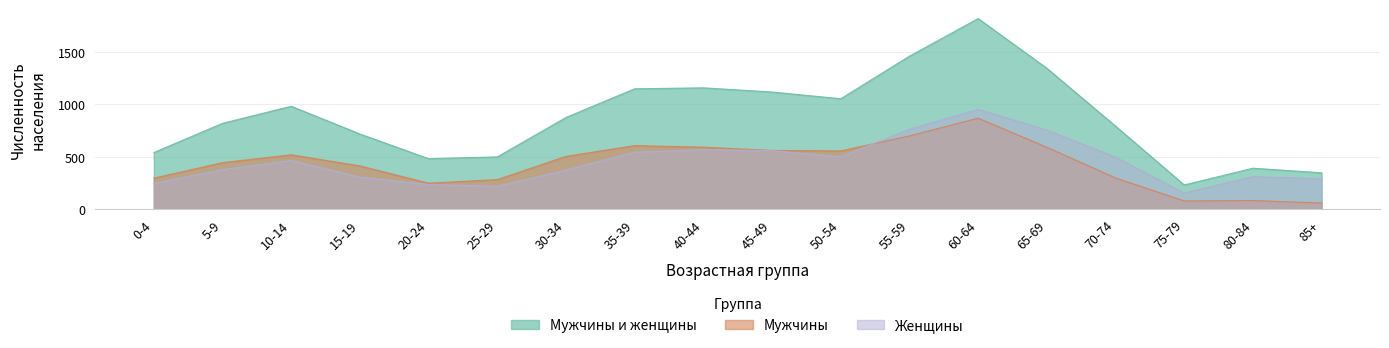

Is it true that Мужчины и женщины equals 875 at 30-34?

True